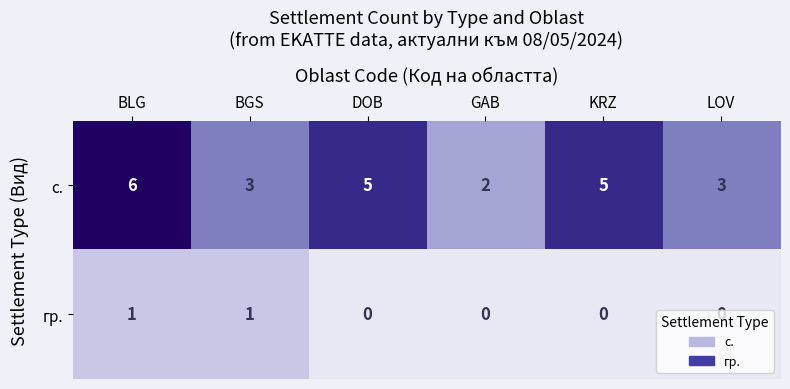

What is the difference between the maximum and second lowest values in the с. series?

3